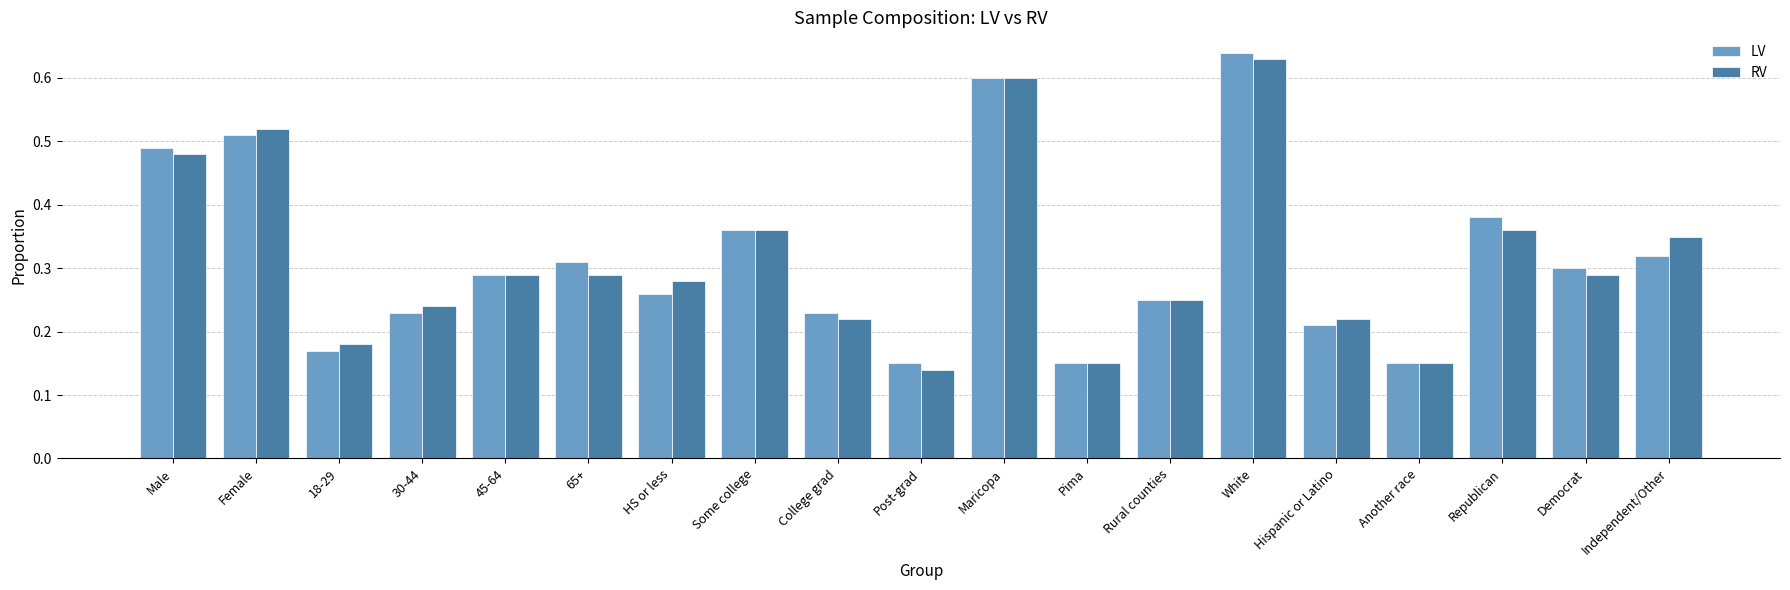

At which label does RV reach its minimum?

Post-grad